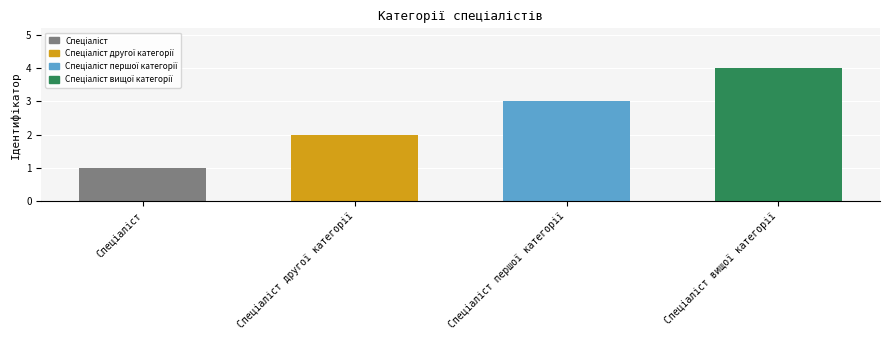

What is the maximum value shown in the chart?

4